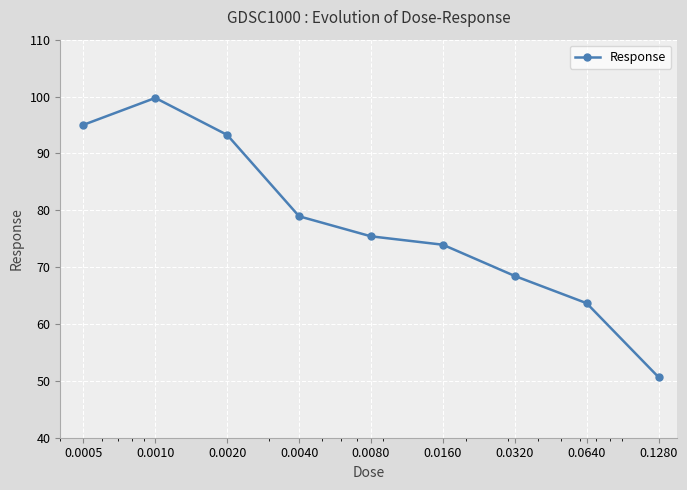

What is the smallest value displayed?

50.7